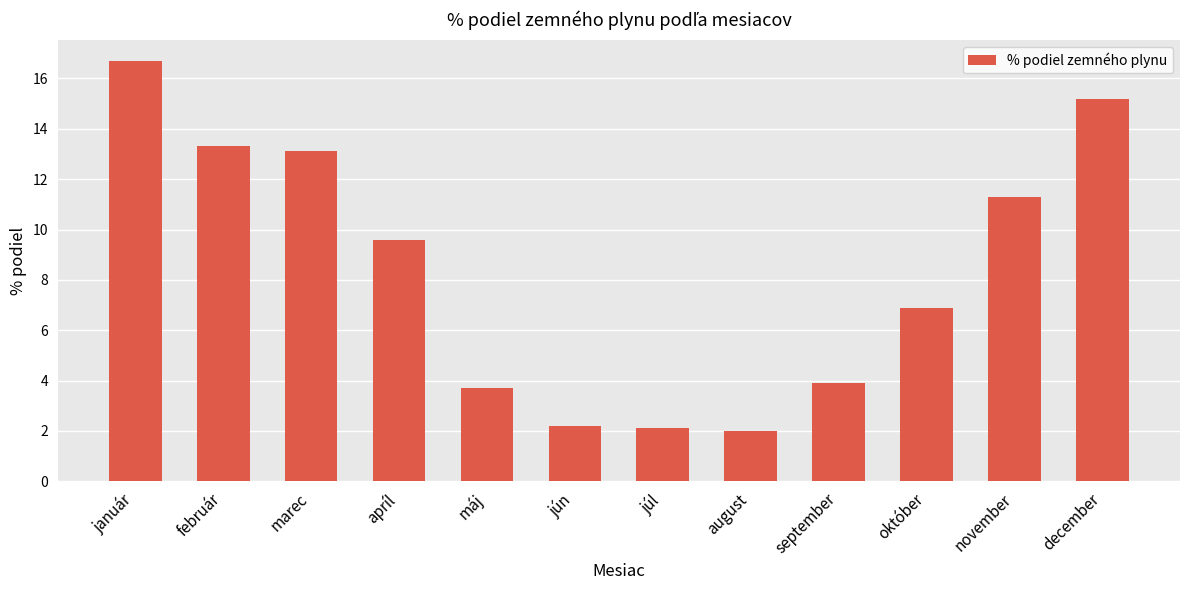

Where does the data first go above 9?

január